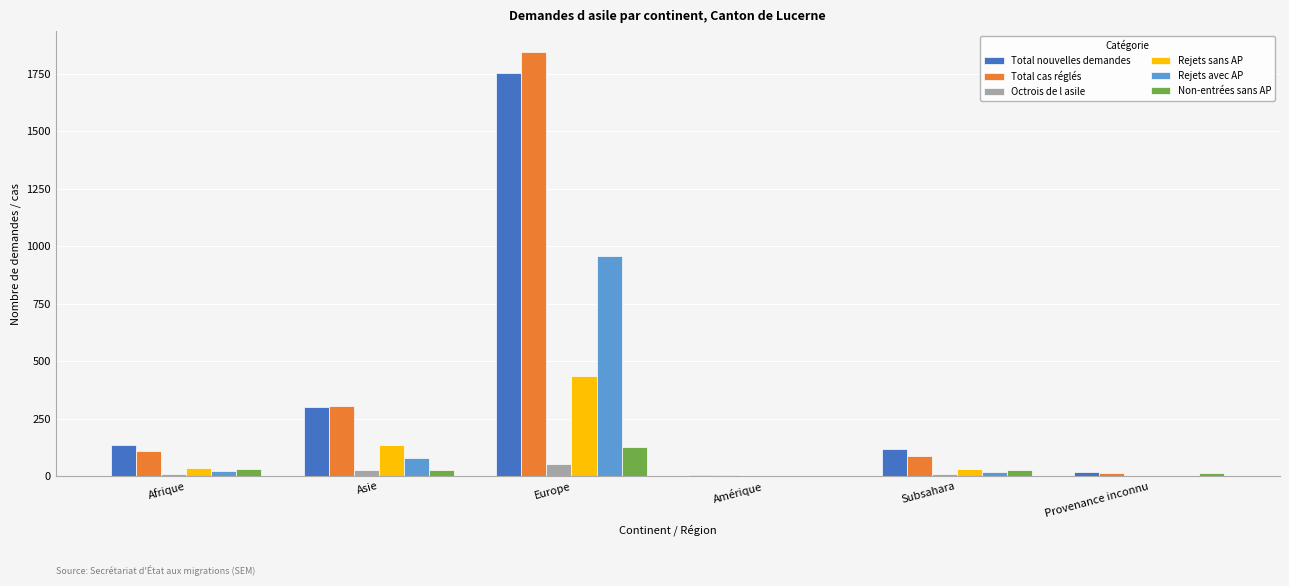

True or false: Non-entrées sans AP has a value of 28 at Asie.

True